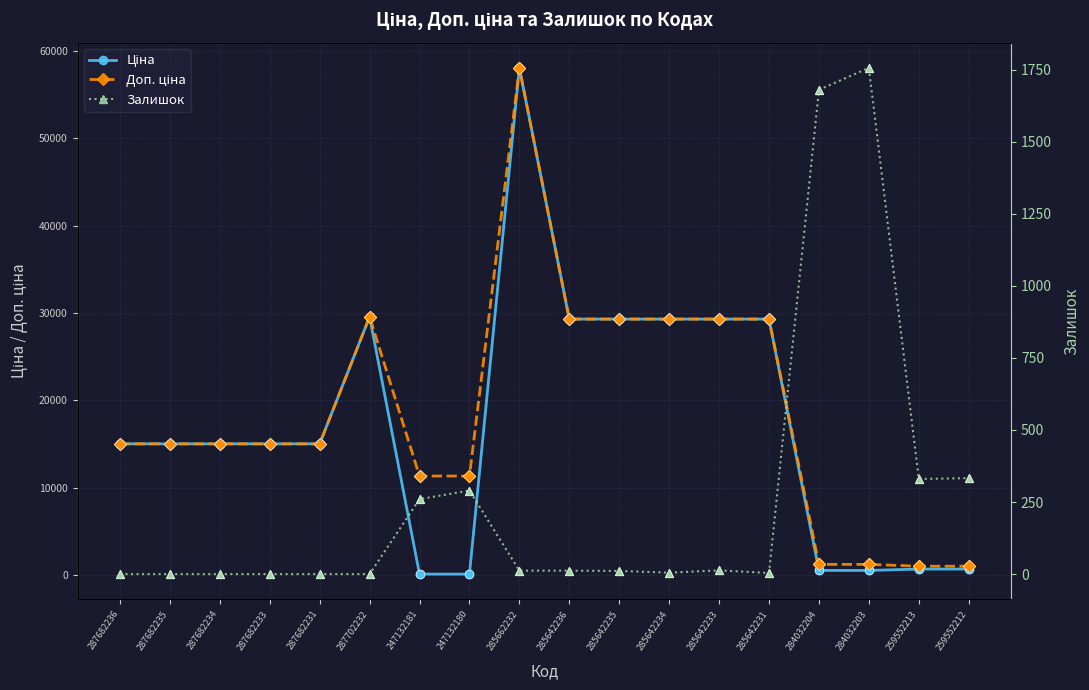

What is the total value across all series at 285642233?

58602.8